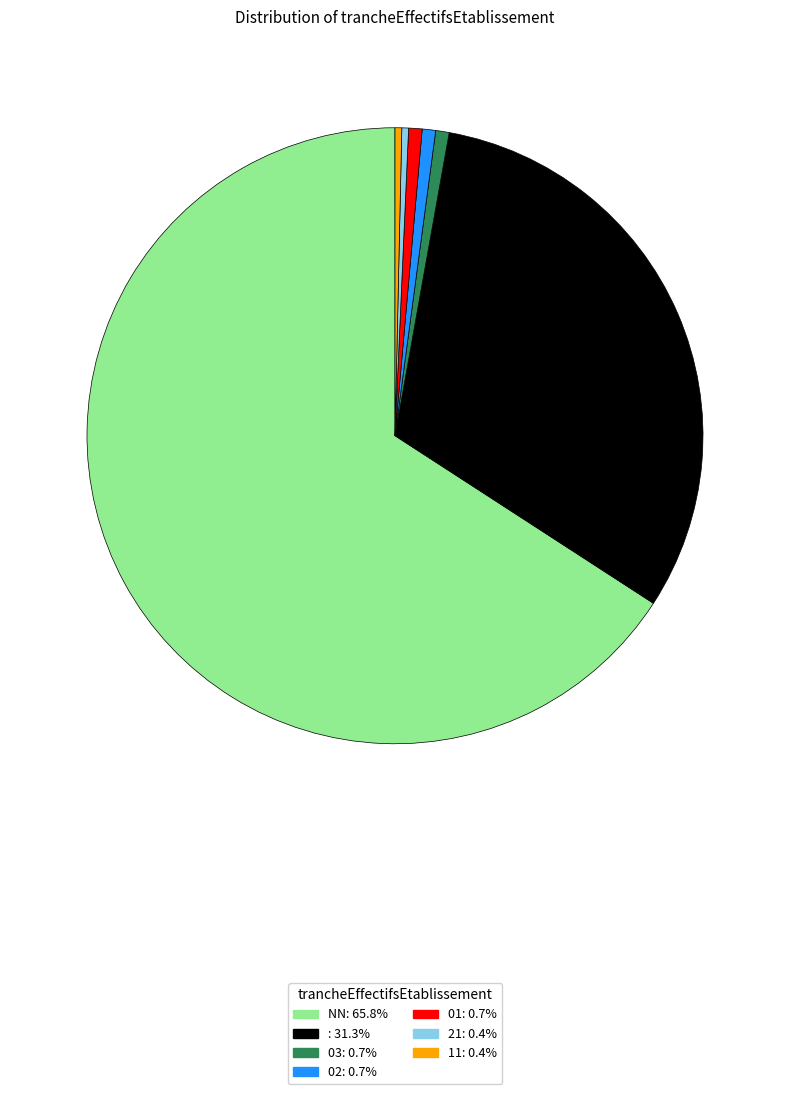

Does any single category account for the majority?

Yes